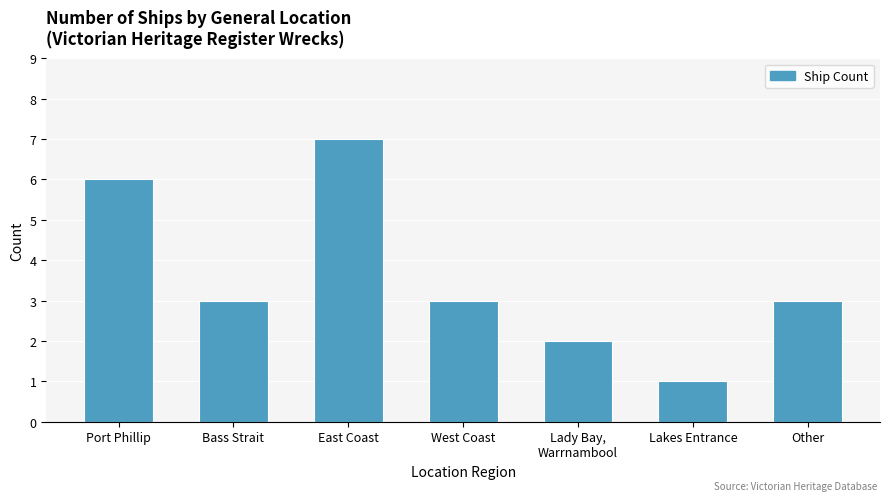

Approximately how many times larger is the value at Port Phillip compared to Lady Bay,
Warrnambool?

3.0